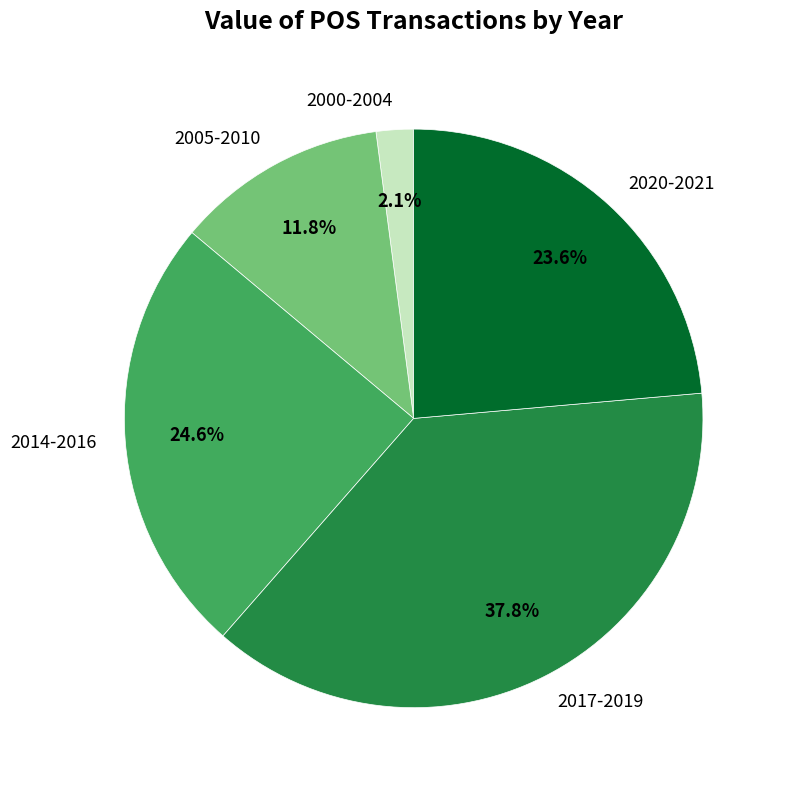

Combined, what portion of the pie is 2020-2021 and 2017-2019?

61.5%